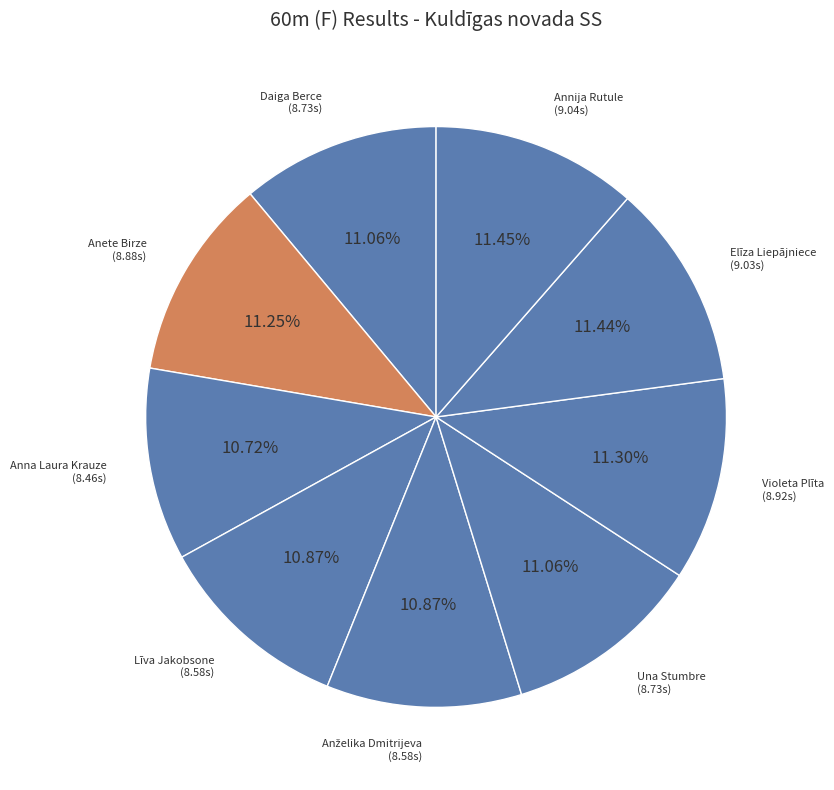

True or false: Violeta Plīta accounts for 11% of the total.

True